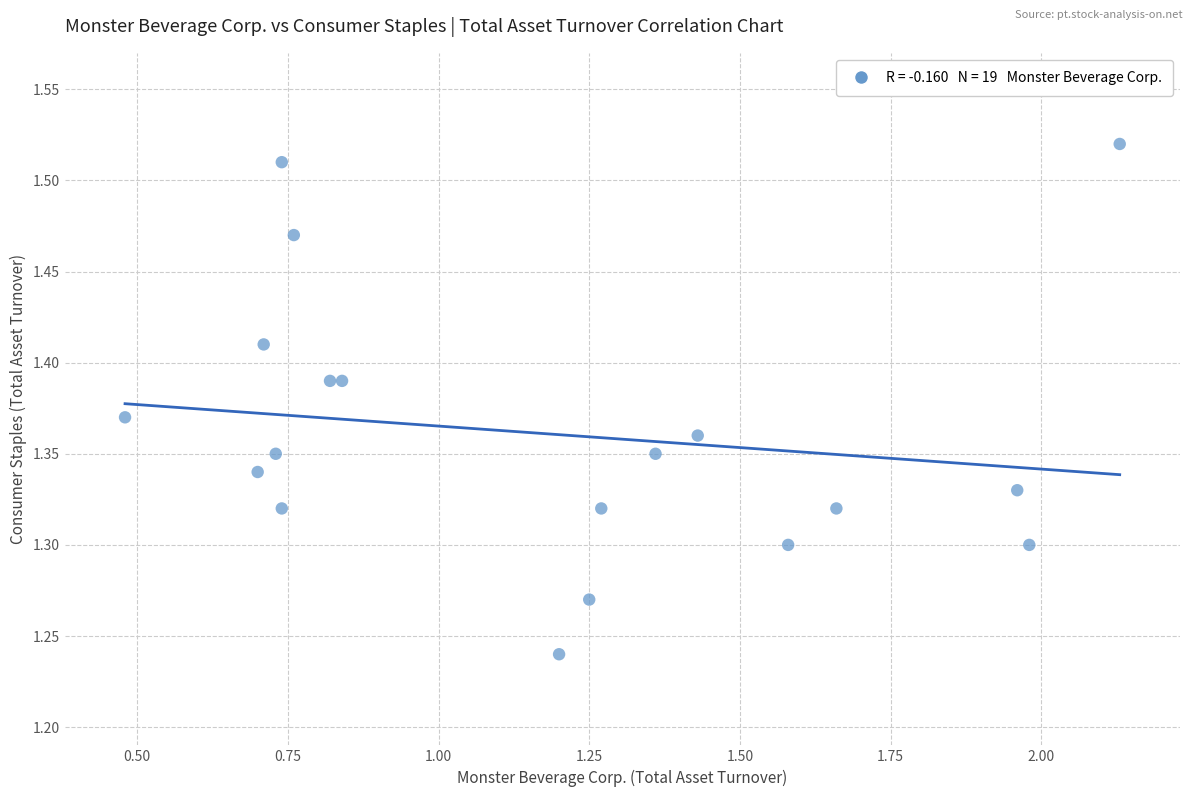

What is the range of X values (max minus min)?

1.6